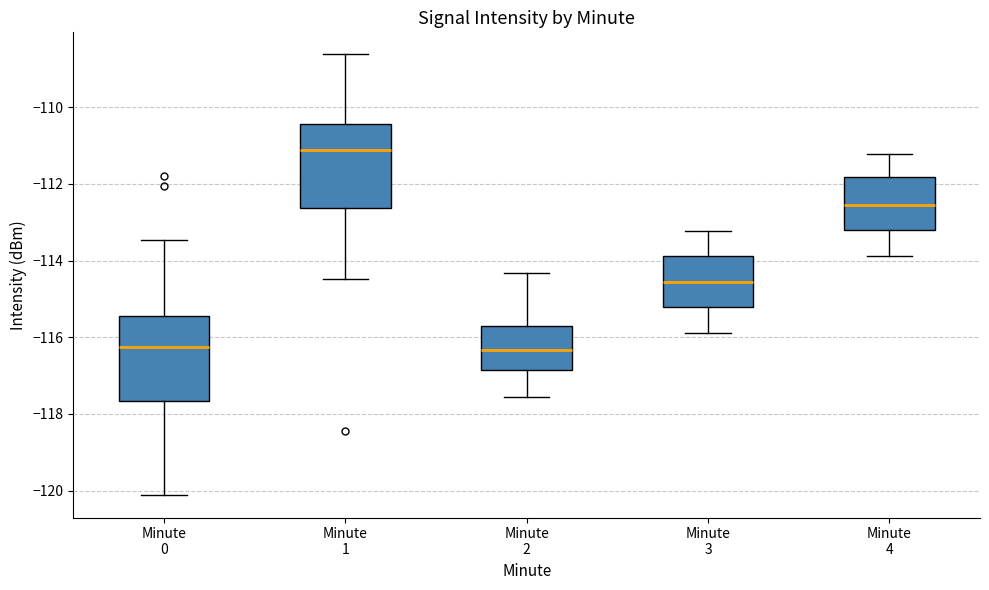

Where does the median line of the box for Minute 0 sit on the y-axis? The values are not printed on the chart, so give them approximately, as read against the axis.

-116.2